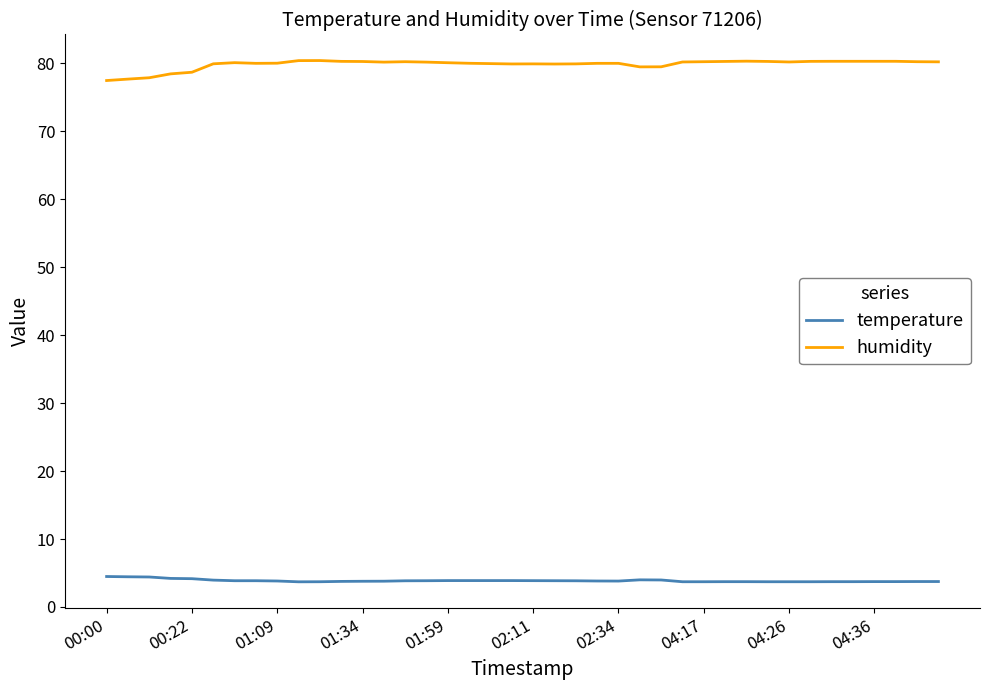

What is the difference between the maximum and minimum values in the humidity series?

2.9